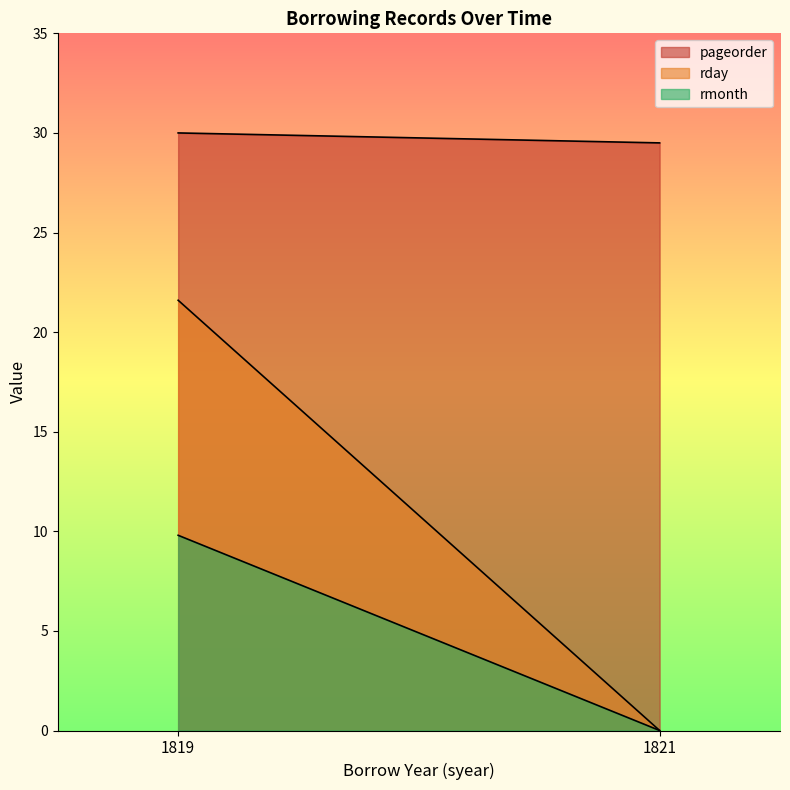

Rank the series by their average value, from highest to lowest.

pageorder, rday, rmonth